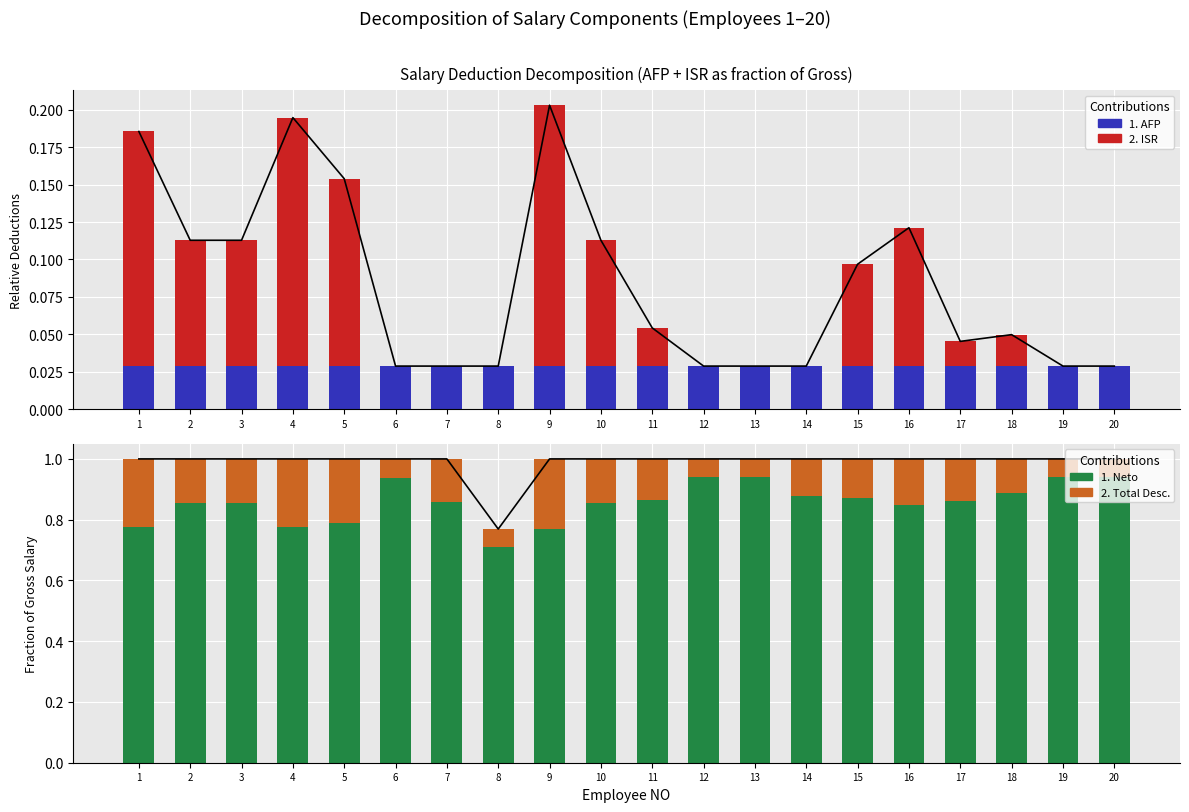

Is the value of Neto at 9 greater than the value of AFP (Longevity analog) at 7?

Yes